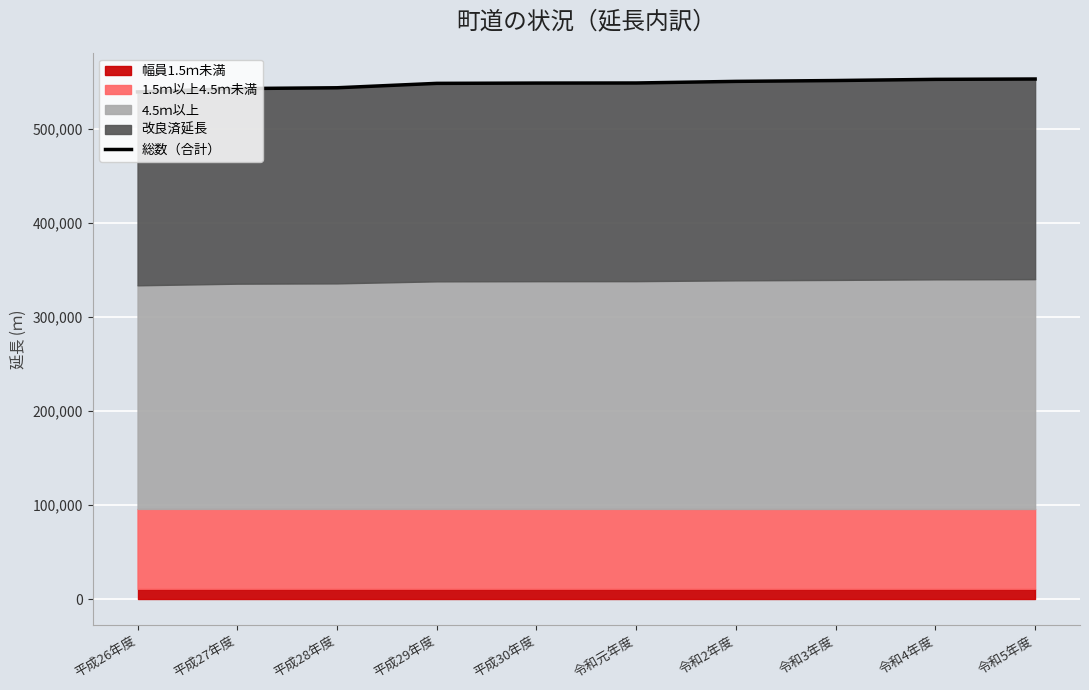

What is the difference between the maximum and minimum values?

13717